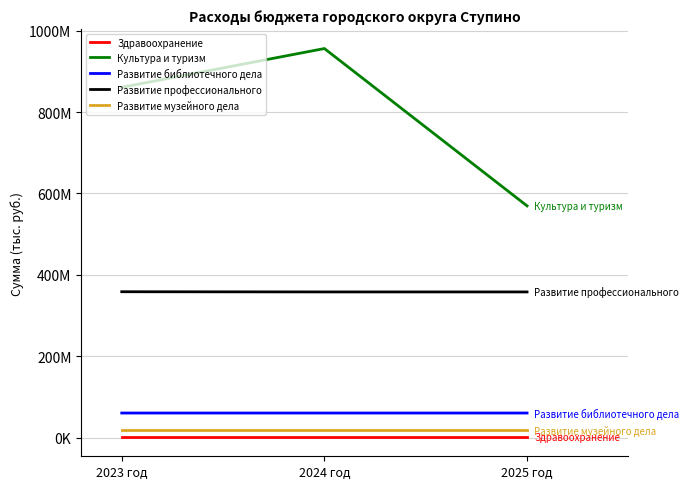

Which series has the widest spread of values?

Культура и туризм